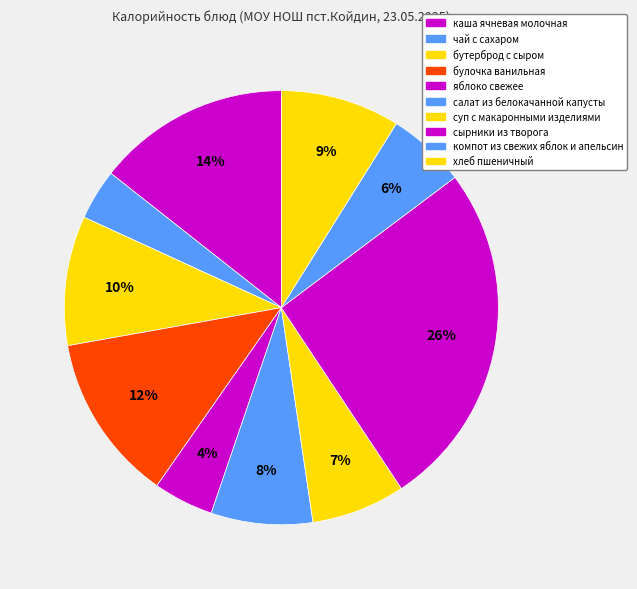

Which category has the smallest portion of the pie?

чай с сахаром